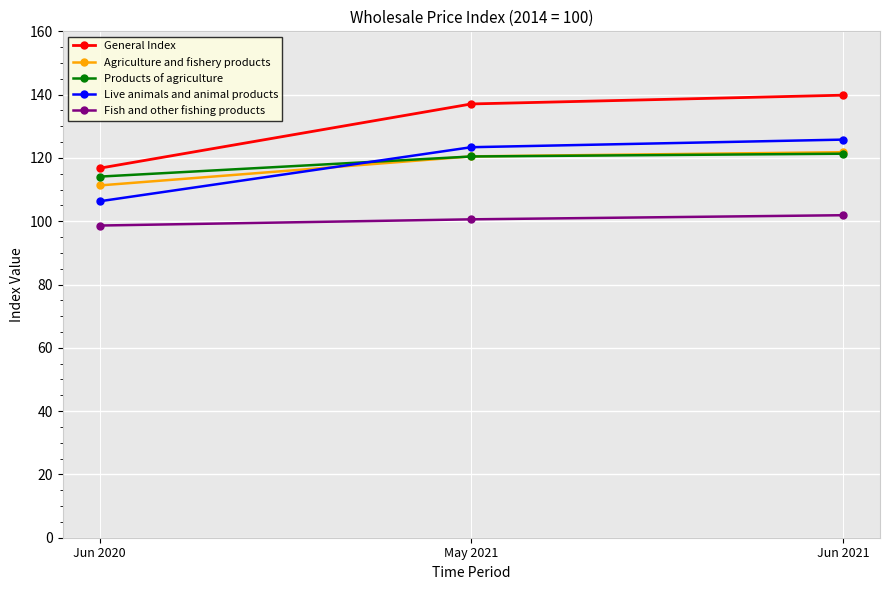

How many data points in Agriculture and fishery products are less than 120?

1